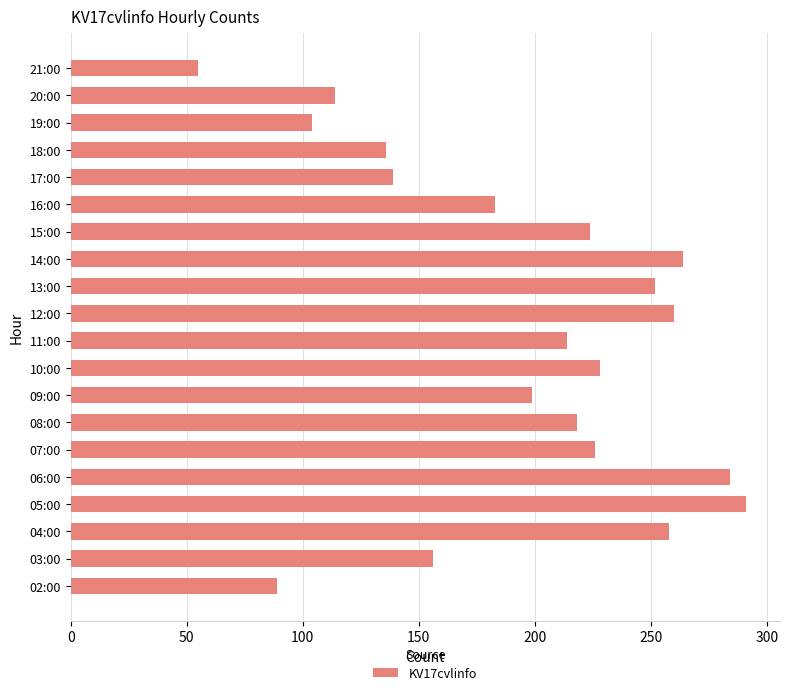

At which label is the value closest to 173?

16:00